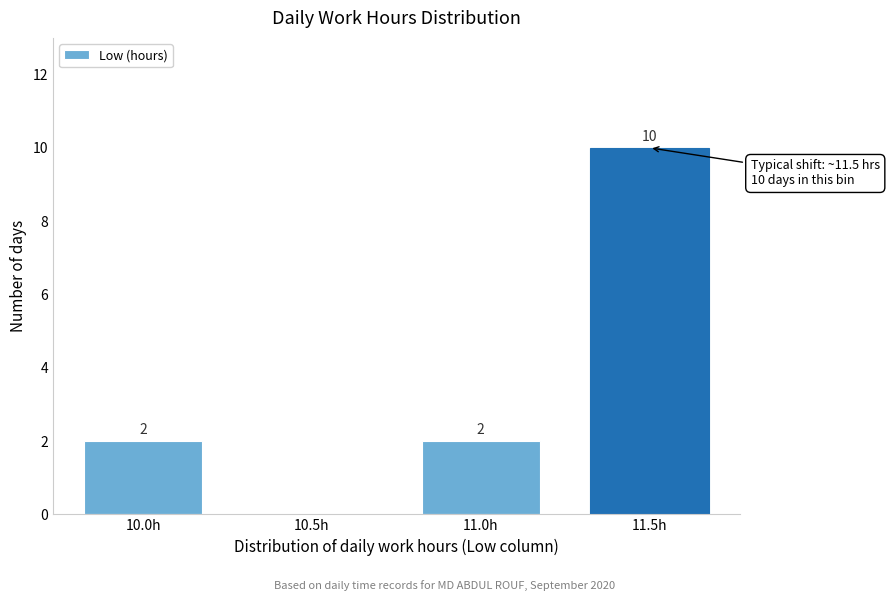

Reading left to right, list all the values displayed in this chart.

10.0h=2	10.5h=0	11.0h=2	11.5h=10